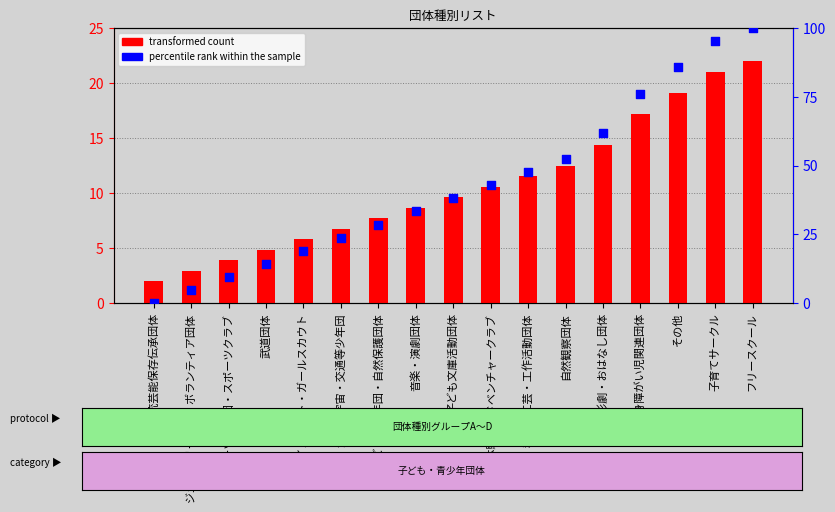

Which series has the widest spread of Y values?

percentile rank within the sample